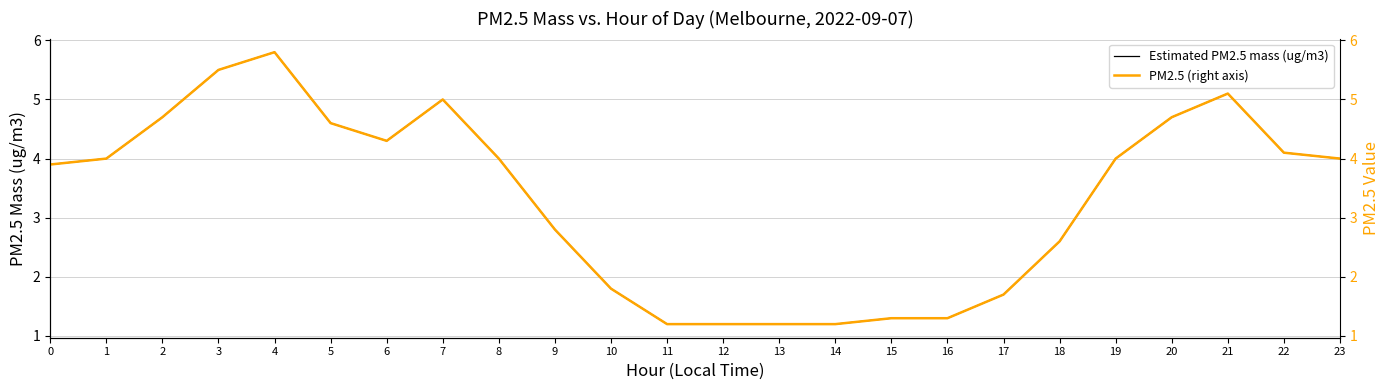

At which label is PM2.5 (right axis) closest to 3?

9